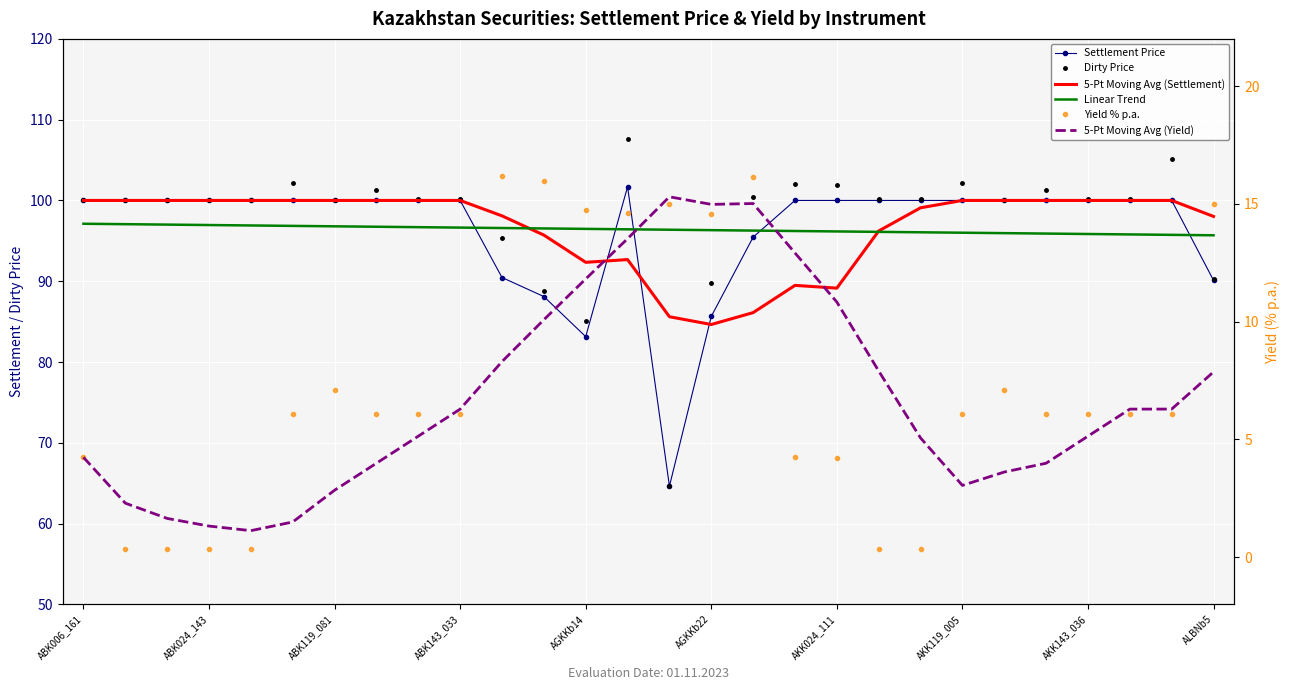

What is the average value of the 5-Pt Moving Avg (Settlement) series?

96.7